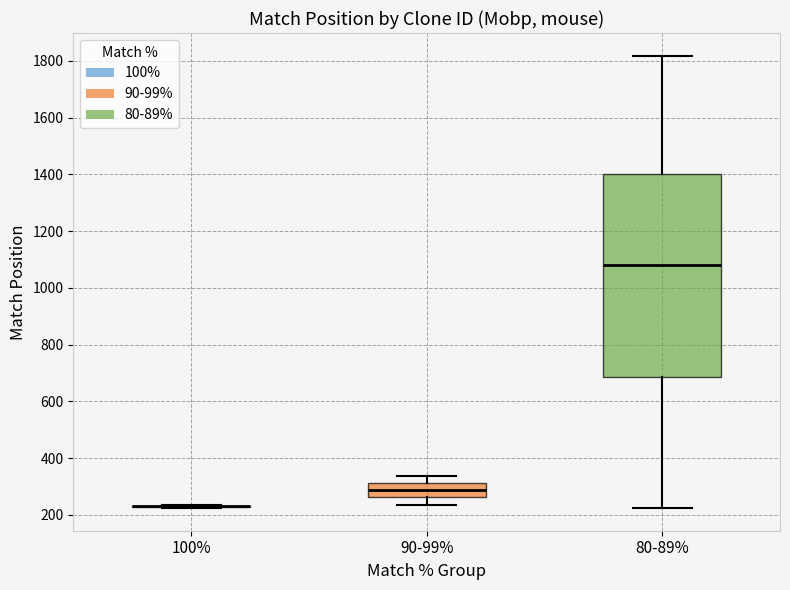

Reading left to right, transcribe this box plot: for each box, give where its median line is, the range the box spans, and where its two whiskers end, as read against the y-axis. The values are not printed on the chart, so give them approximately, as read against the axis.

100%: box collapsed to a line at 240, whiskers 220 to 240
90-99%: median 280, box 260 to 320, whiskers 240 to 340
80-89%: median 1080, box 680 to 1400, whiskers 220 to 1820